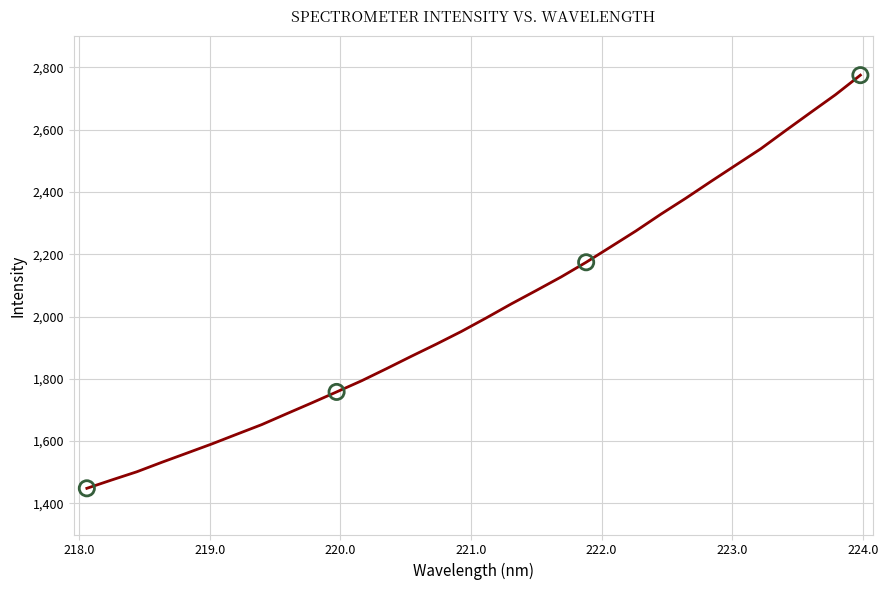

What is the smallest value displayed?

1448.3